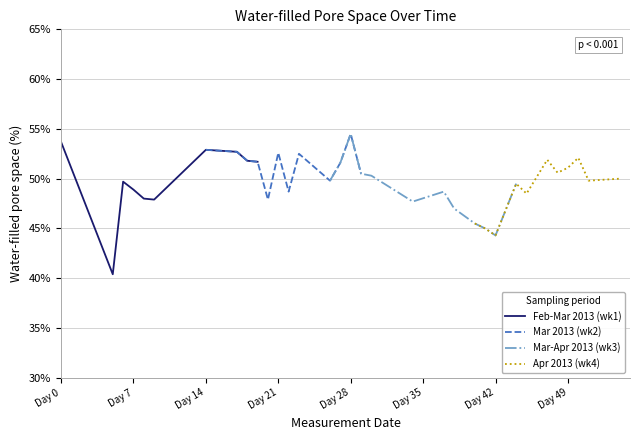

What is the highest value of the Feb-Mar 2013 (wk1) series?

53.7